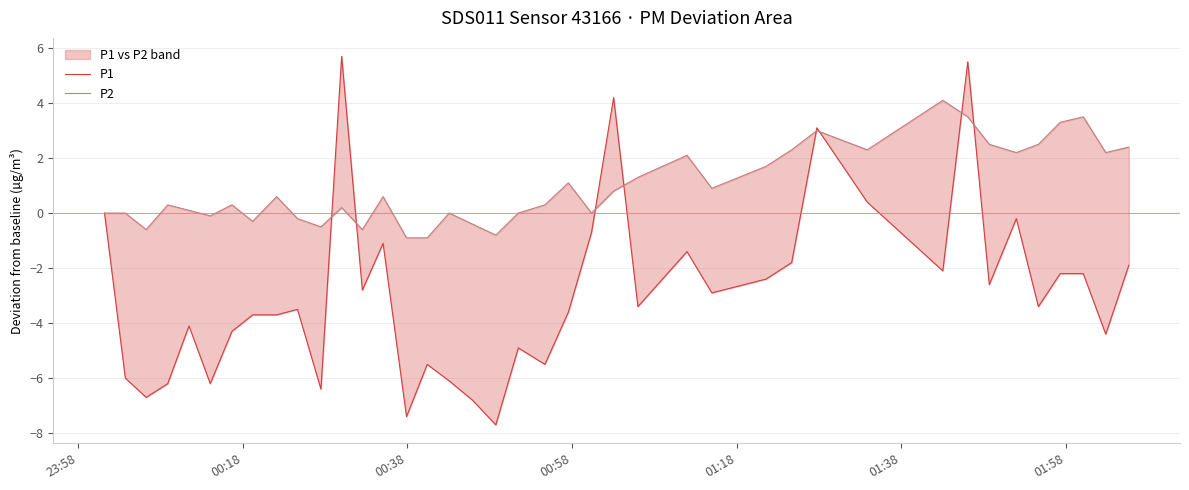

How many lines are shown in the chart?

2